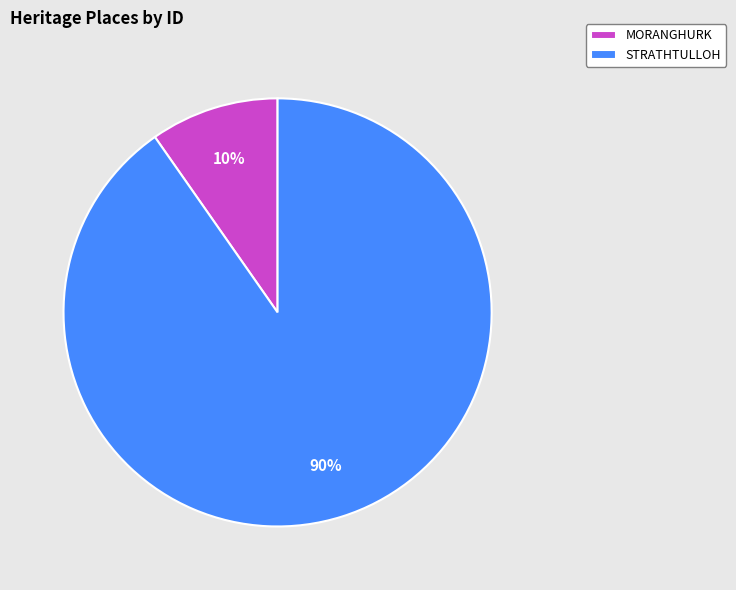

How many segments does this pie chart have?

2